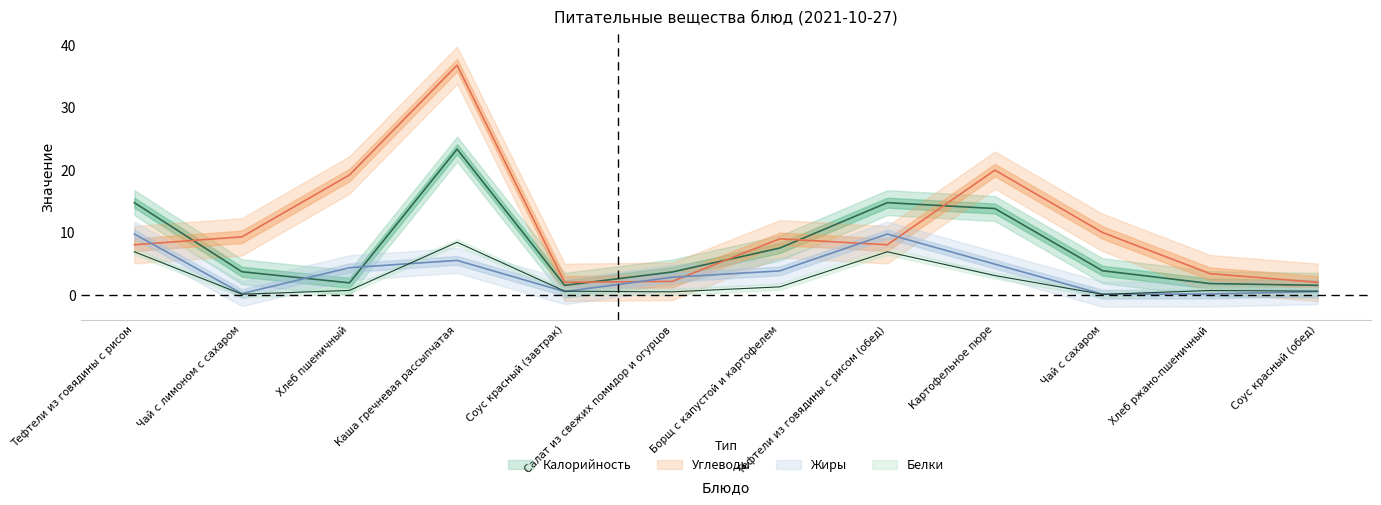

Reading right to left, what are all the values shown in this chart?

Калорийность: 1.5	1.8	3.9	13.8	14.8	7.5	3.7	1.5	23.4	1.9	3.7	14.8
Белки: 0.6	0.7	0.1	3.1	6.9	1.3	0.5	0.6	8.4	0.7	0.1	6.9
Жиры: 0.5	0.1	0.1	4.9	9.8	3.8	2.8	0.5	5.5	4.3	0.2	9.8
Углеводы: 2.0	3.4	10.0	20.0	8.0	9.0	2.2	2.0	36.8	19.2	9.3	8.0